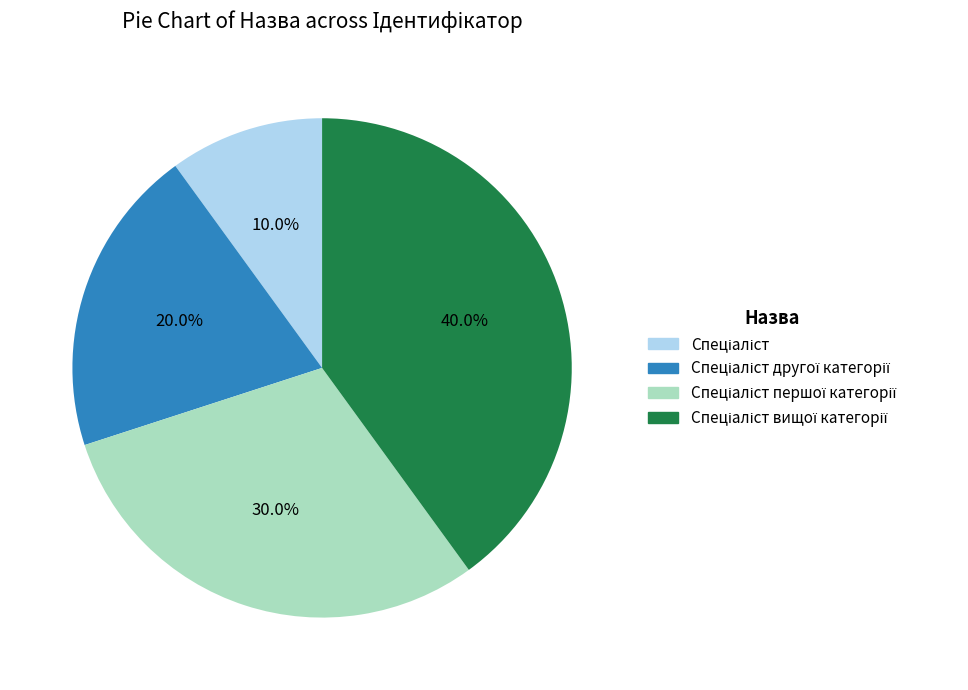

Is there any slice that represents more than half of the pie?

No